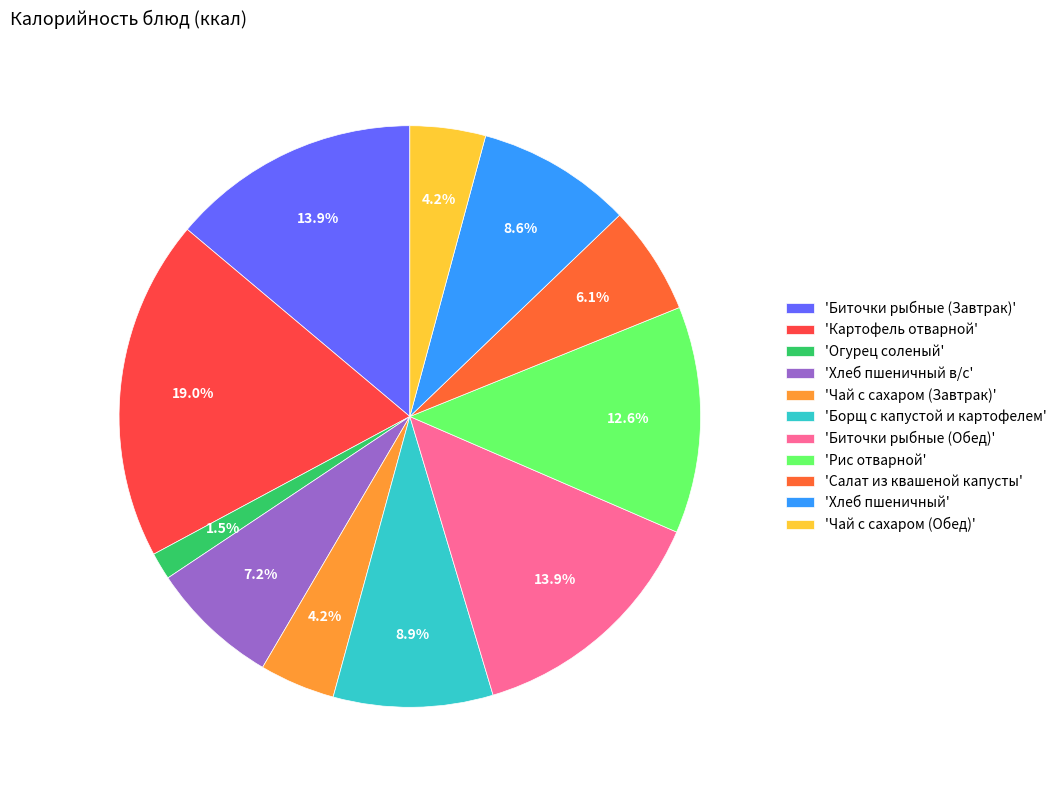

To the nearest percent, what is the average slice percentage?

9%